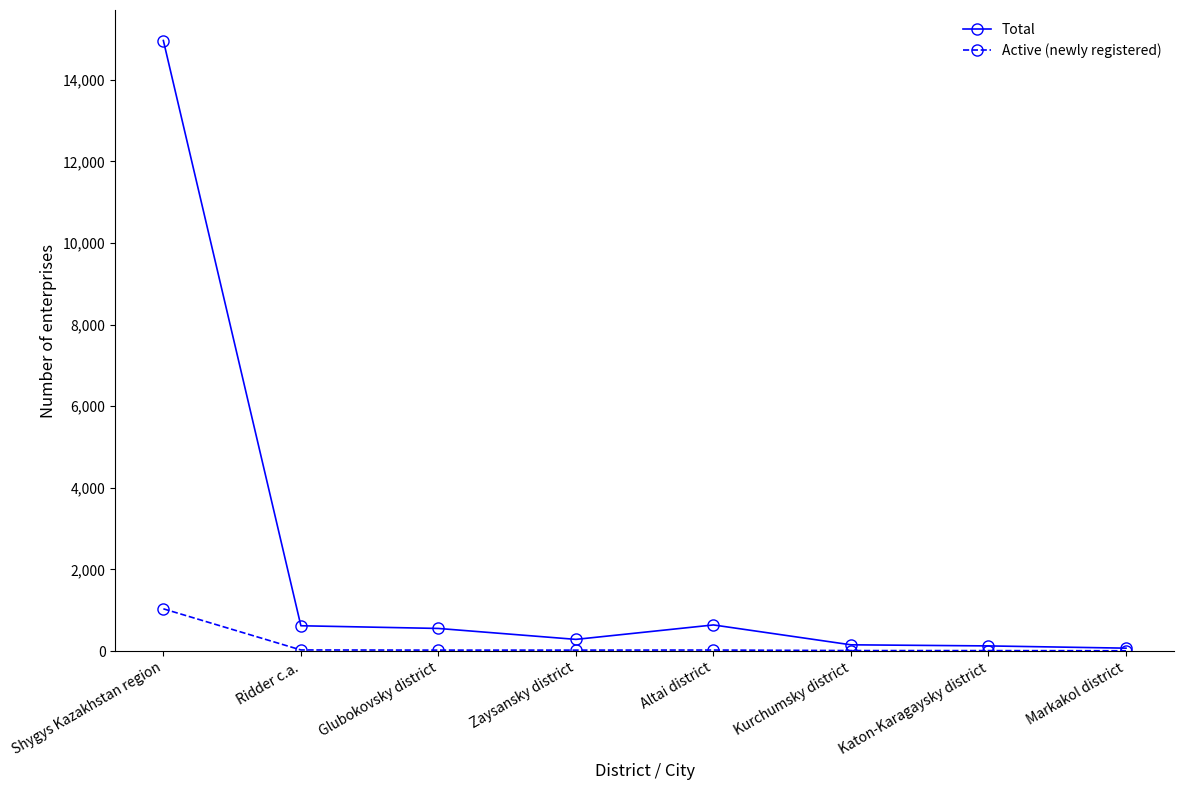

List the series in order of their peak value, highest first.

Total, Active (newly registered)